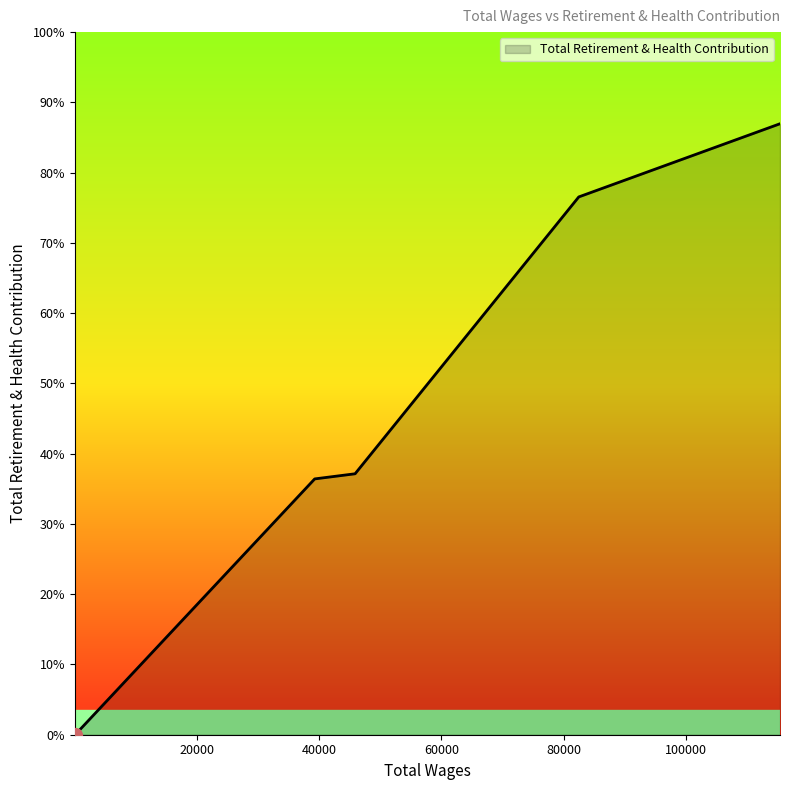

Count the number of categories in the chart.

10